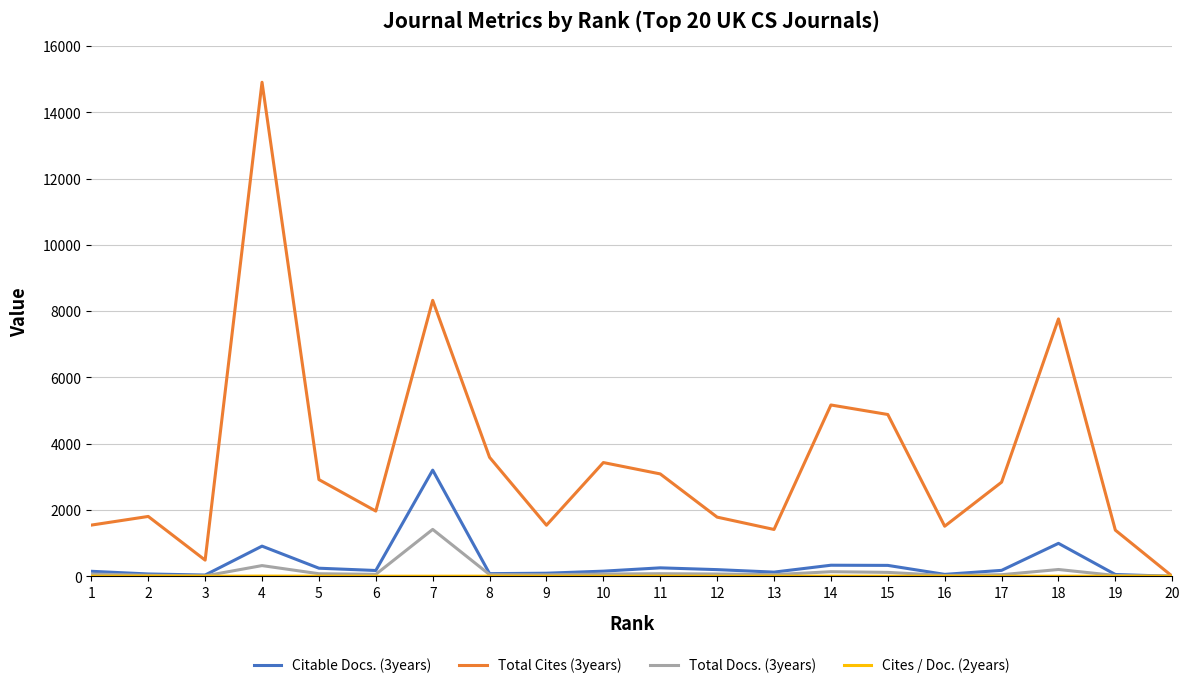

Which series has the largest range (max minus min)?

Total Cites (3years)